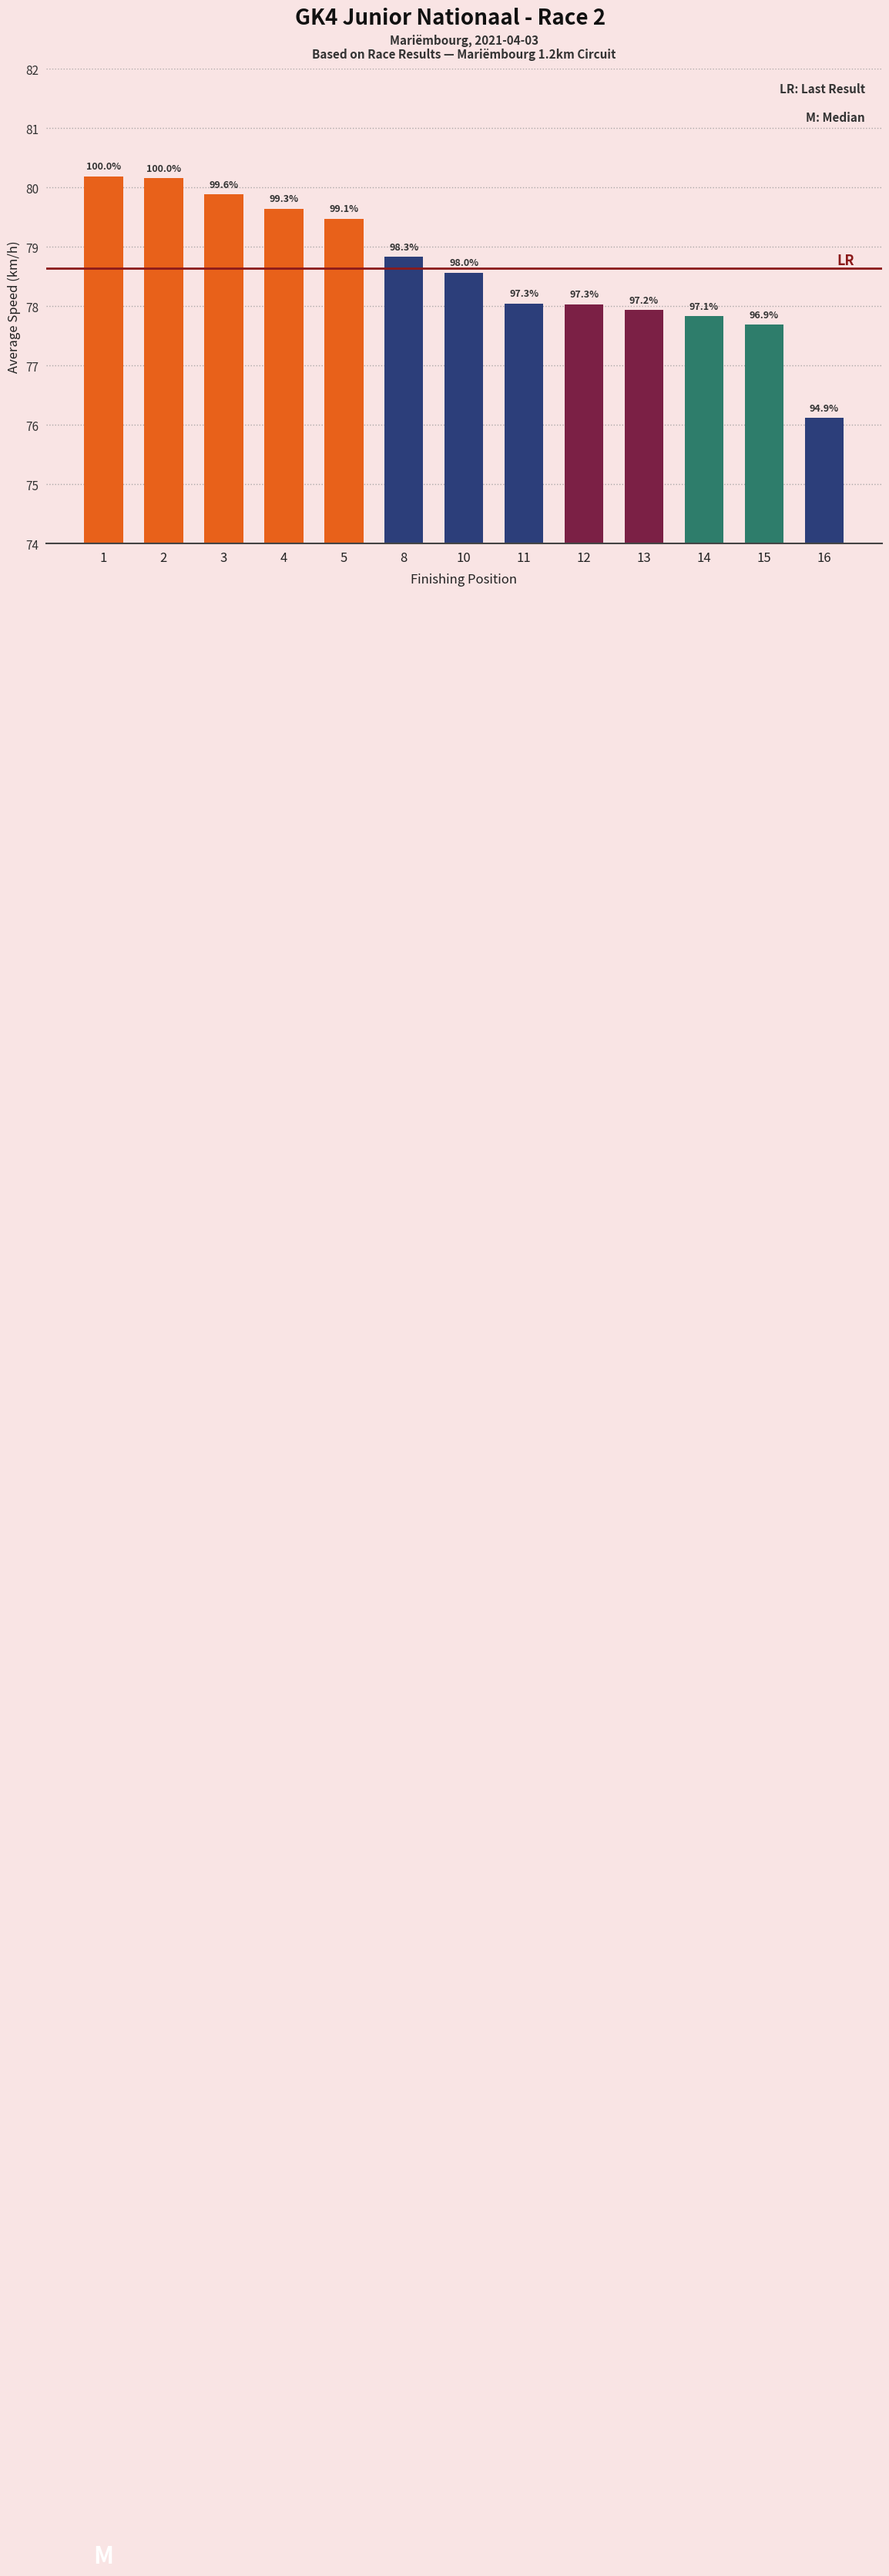

At which label is the value closest to 78?

12